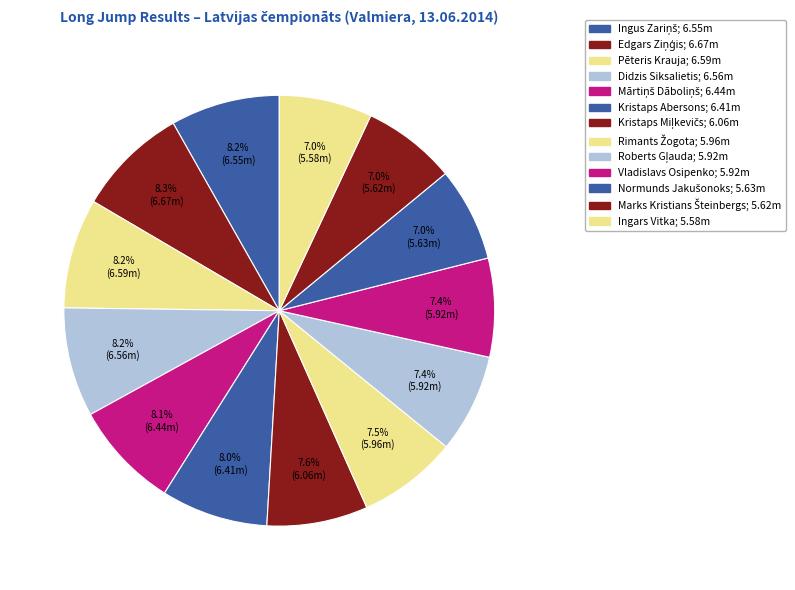

The Rimants Žogota slice represents 7% of the pie. True or false?

True